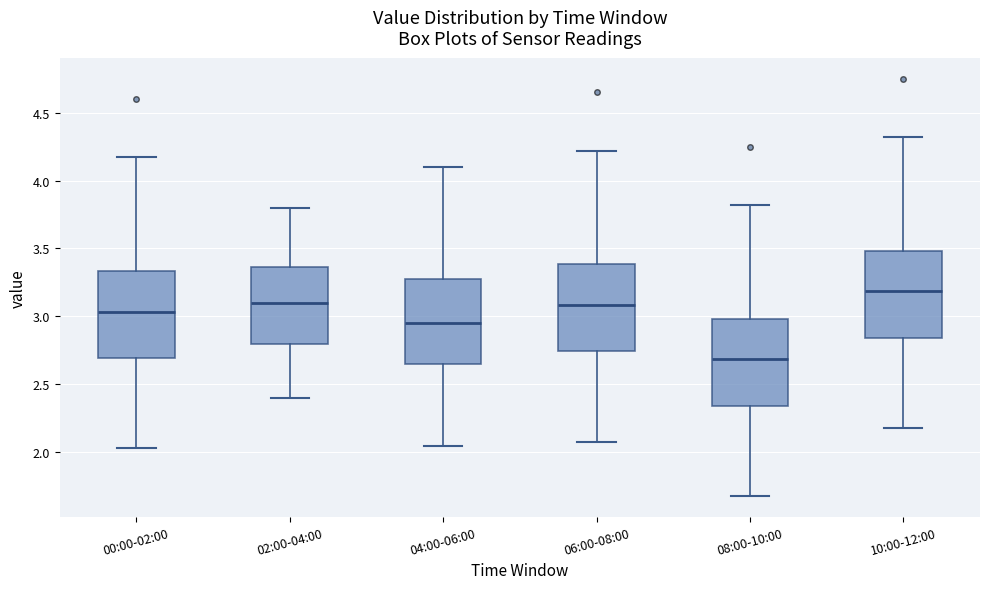

Reading left to right, read every box against the y-axis: the position of its median line, the range the box covers, and the ends of its whiskers. The values are not printed on the chart, so give them approximately, as read against the axis.

00:00-02:00: median 3.05, box 2.70 to 3.35, whiskers 2.05 to 4.15
02:00-04:00: median 3.10, box 2.80 to 3.35, whiskers 2.40 to 3.80
04:00-06:00: median 2.95, box 2.65 to 3.30, whiskers 2.05 to 4.10
06:00-08:00: median 3.10, box 2.75 to 3.40, whiskers 2.10 to 4.20
08:00-10:00: median 2.70, box 2.35 to 3.00, whiskers 1.70 to 3.80
10:00-12:00: median 3.20, box 2.85 to 3.50, whiskers 2.20 to 4.30